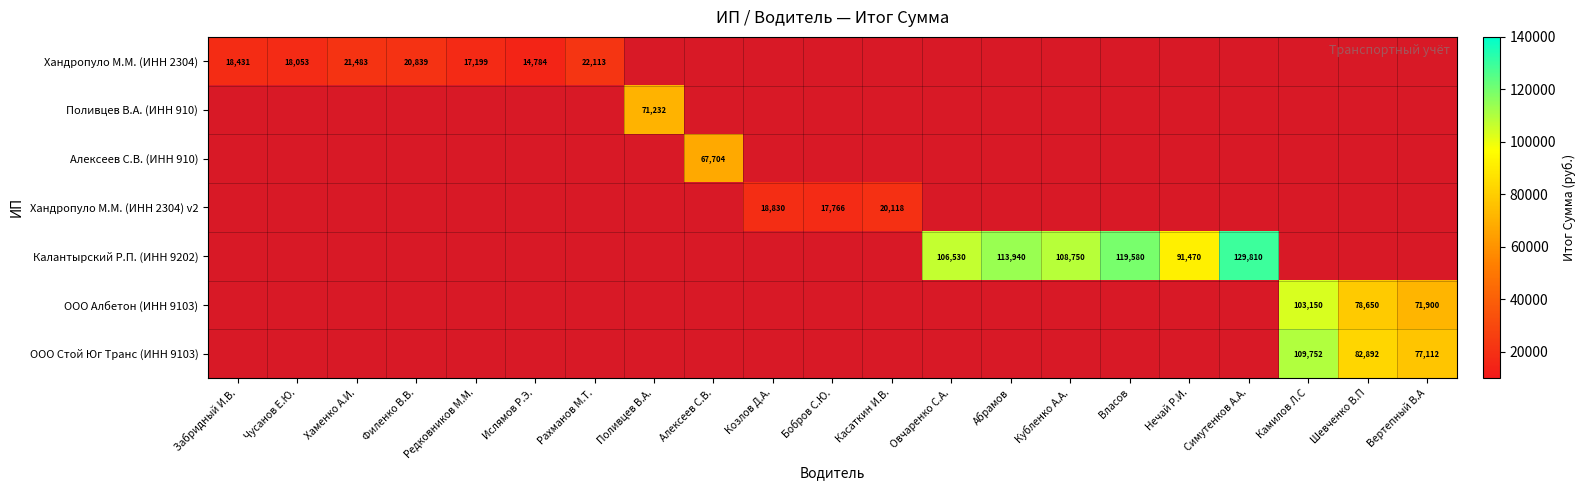

Is the value of Хандропуло М.М. (ИНН 2304) at Рахманов М.Т. greater than the value of ООО Албетон (ИНН 9103) at Вертепный В.А?

No